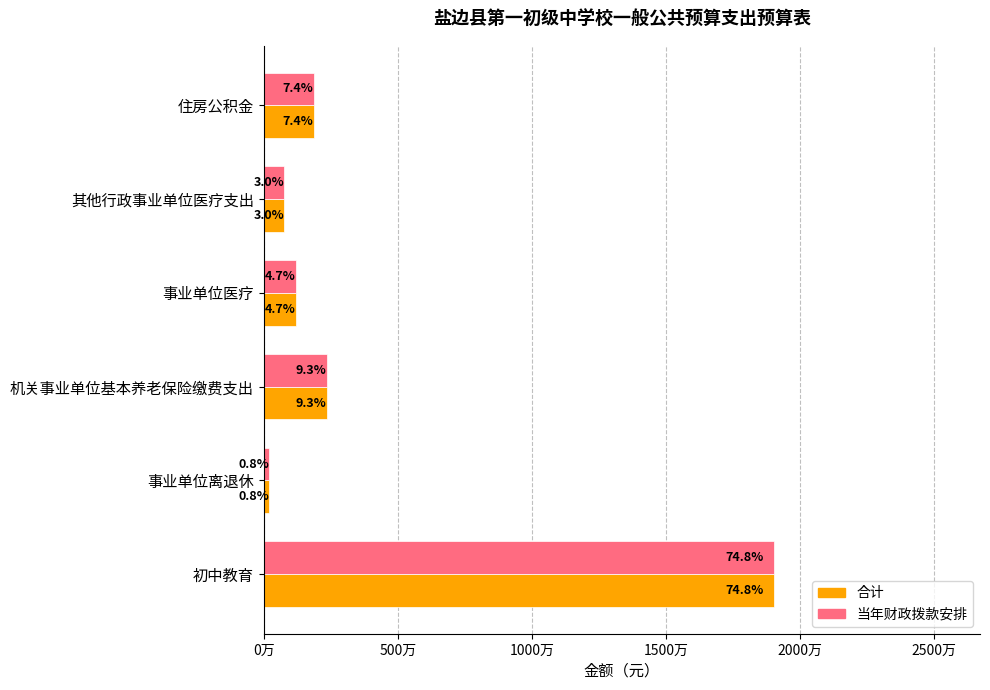

What is the value of the 当年财政拨款安排 bar at the 1st from the left?

19043013.2